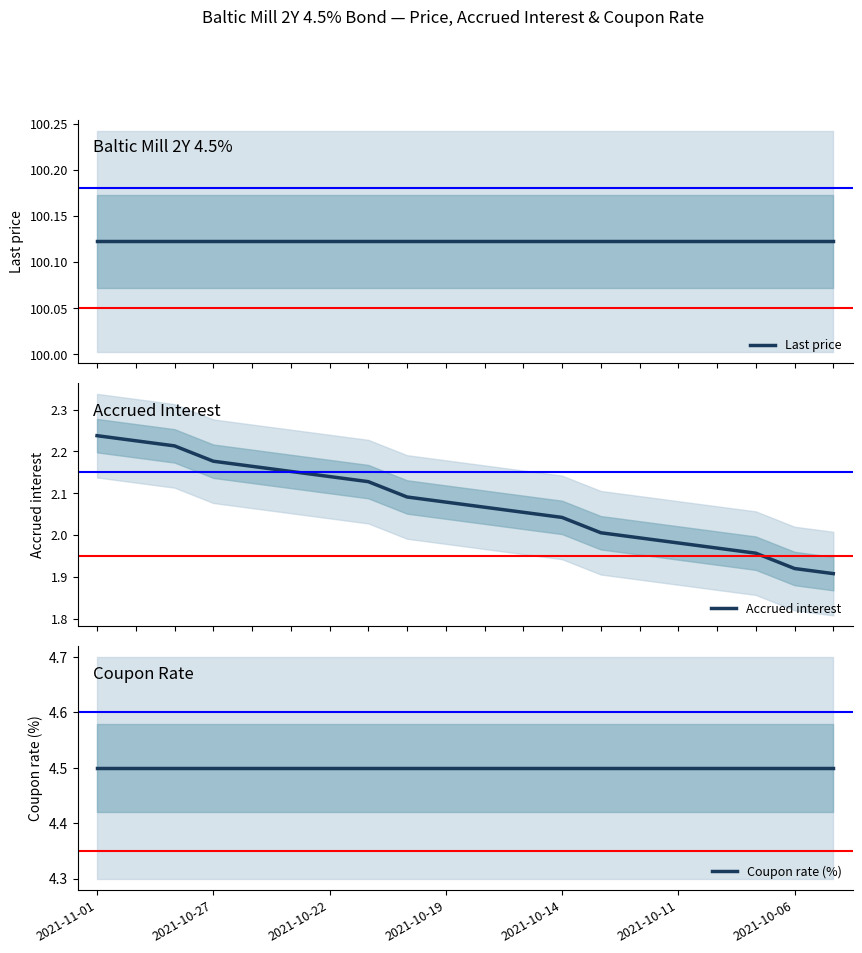

Which series has the widest spread of values?

Accrued interest